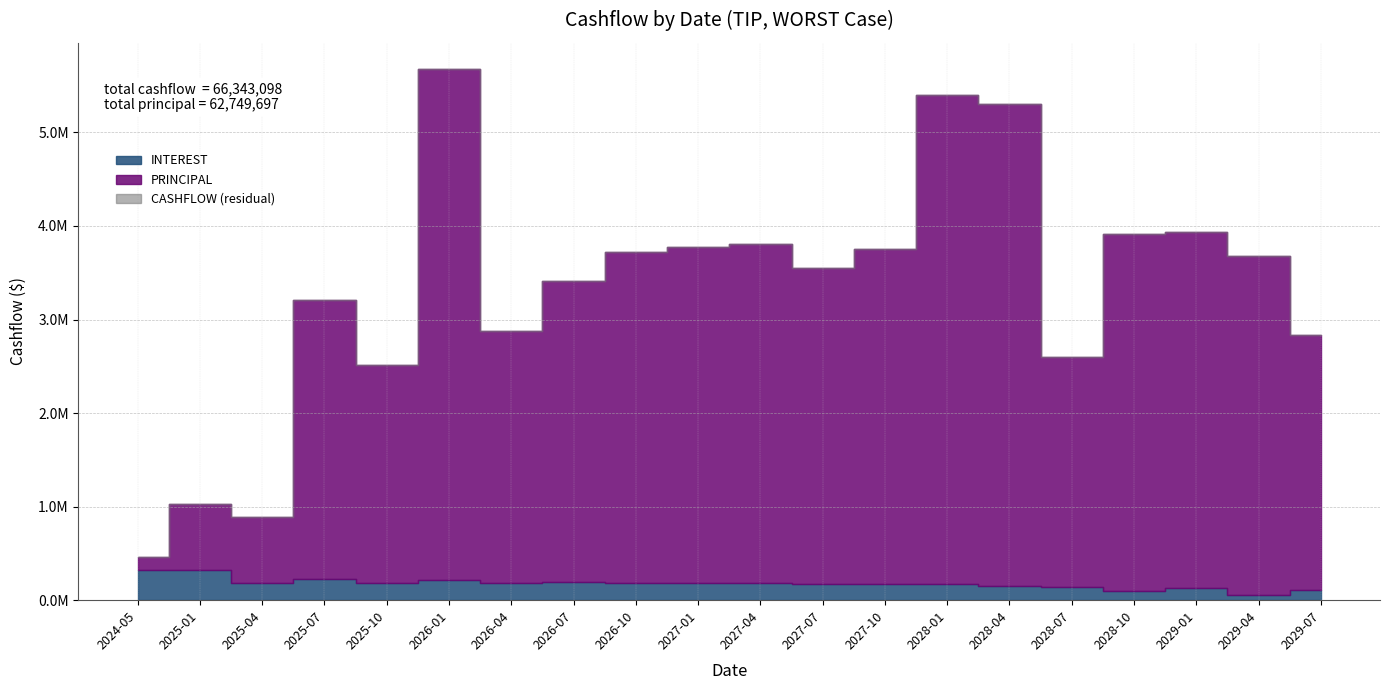

What is the minimum value for CASHFLOW?

458352.3